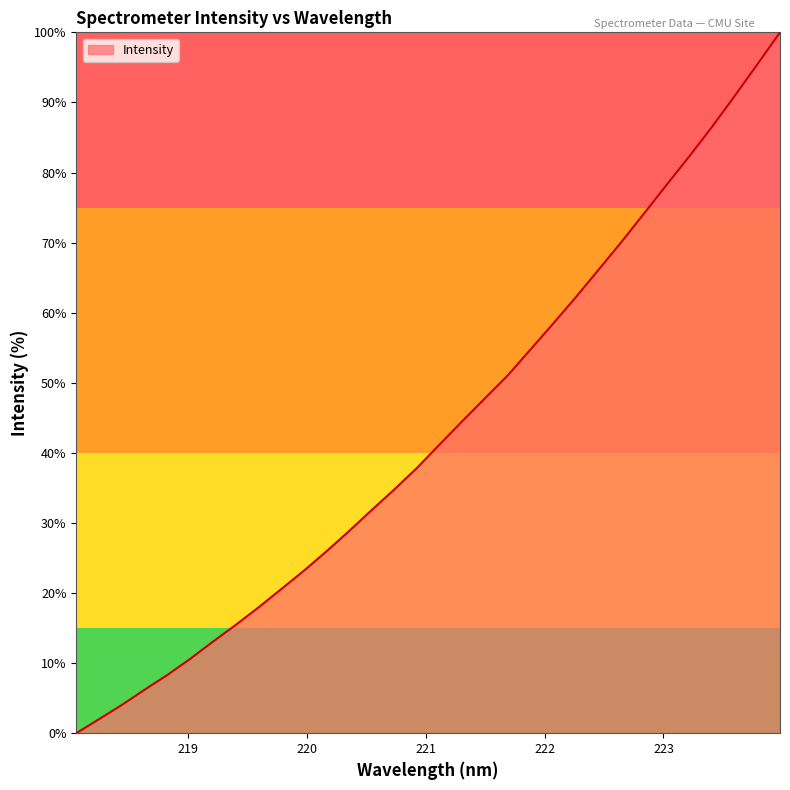

Does the chart have visible grid lines?

No